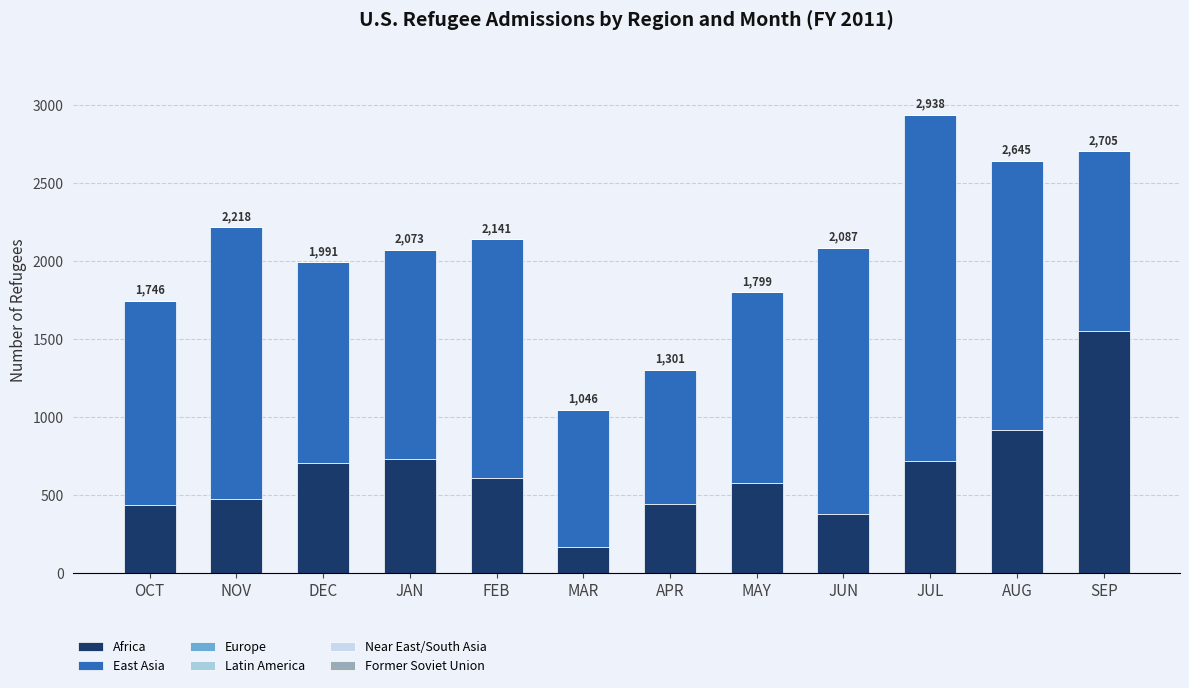

Does the chart contain stacked bars?

Yes